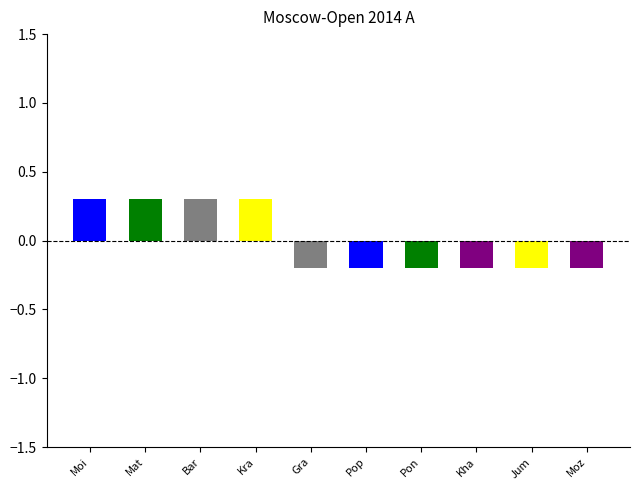

True or false: the data shows 9.4 at Khairullin Ildar.

False